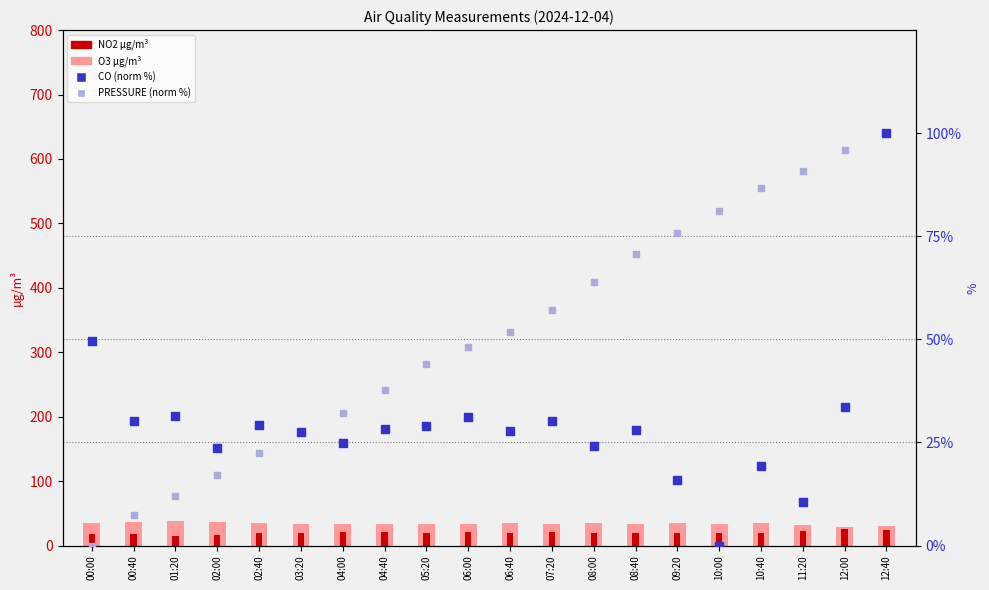

What are all the series names shown in the legend?

O3 µg/m³, NO2 µg/m³, CO (norm %), PRESSURE (norm %)